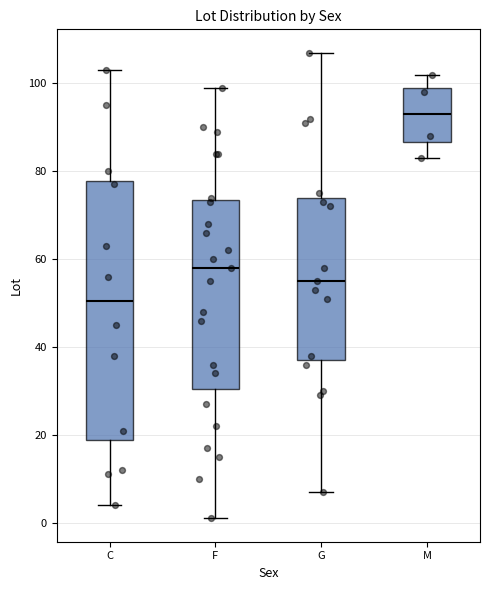

Reading left to right, transcribe this box plot: for each box, give where its median line is, the range the box spans, and where its two whiskers end, as read against the y-axis. The values are not printed on the chart, so give them approximately, as read against the axis.

C: median 50, box 18 to 78, whiskers 4 to 104
F: median 58, box 30 to 74, whiskers 2 to 100
G: median 56, box 38 to 74, whiskers 8 to 108
M: median 94, box 86 to 100, whiskers 84 to 102